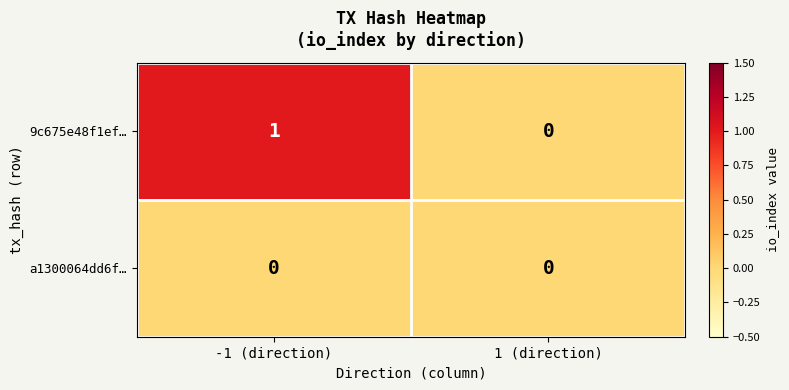

Which series has the largest total across all categories?

9c675e48f1ef…